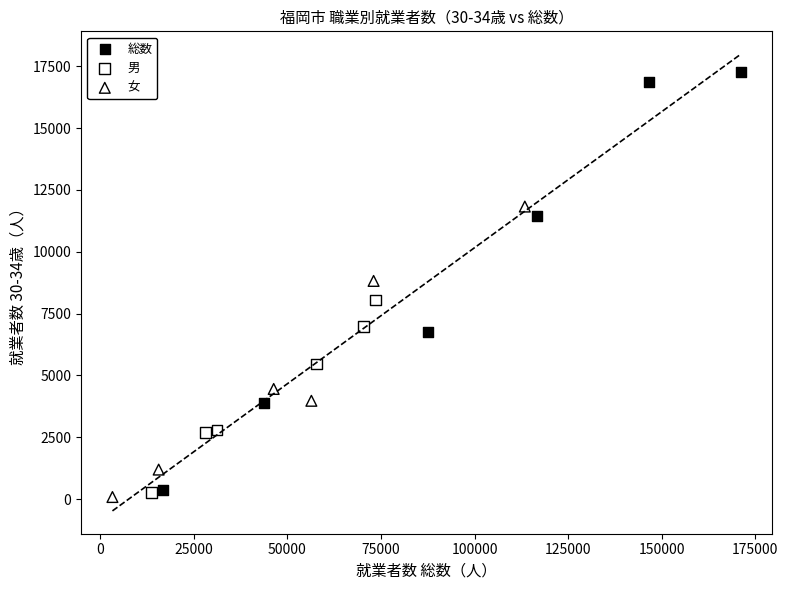

Which series reaches the minimum Y coordinate?

女